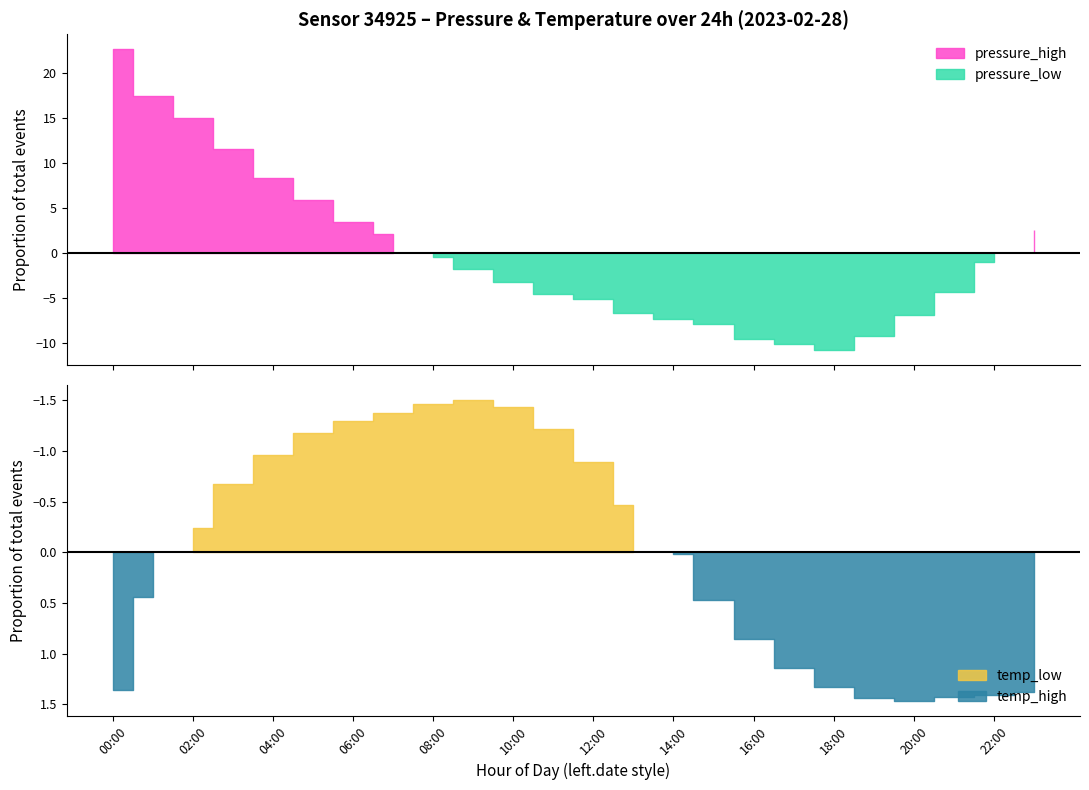

Rank the categories by pressure value from highest to lowest.

00:00, 01:00, 02:00, 03:00, 04:00, 05:00, 06:00, 23:00, 07:00, 08:00, 22:00, 09:00, 10:00, 21:00, 11:00, 12:00, 13:00, 20:00, 14:00, 15:00, 19:00, 16:00, 17:00, 18:00